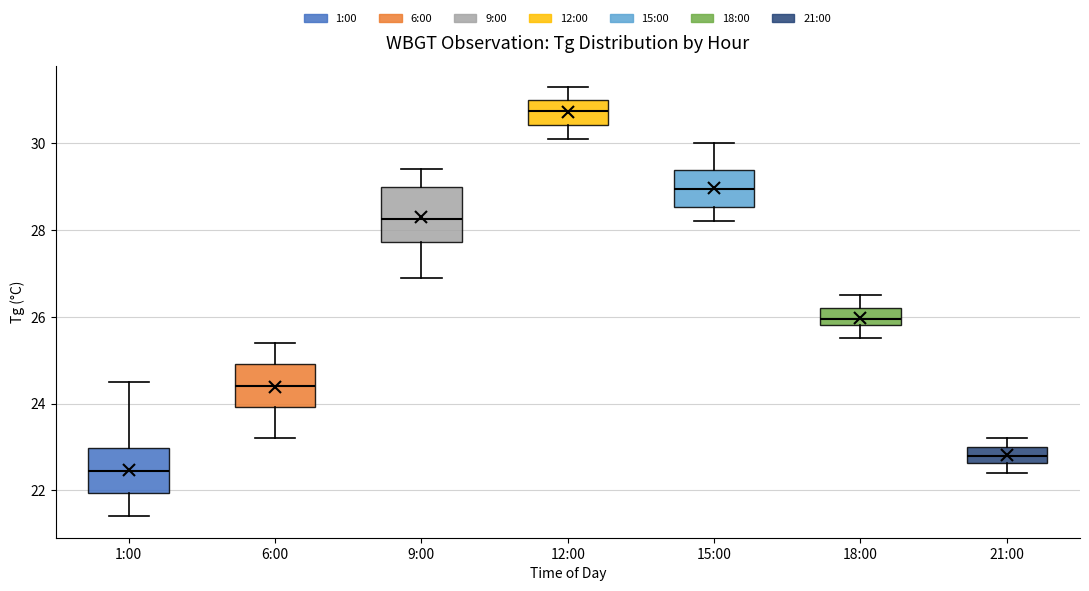

Which box is the tallest, from its lower edge to its upper edge?

9:00